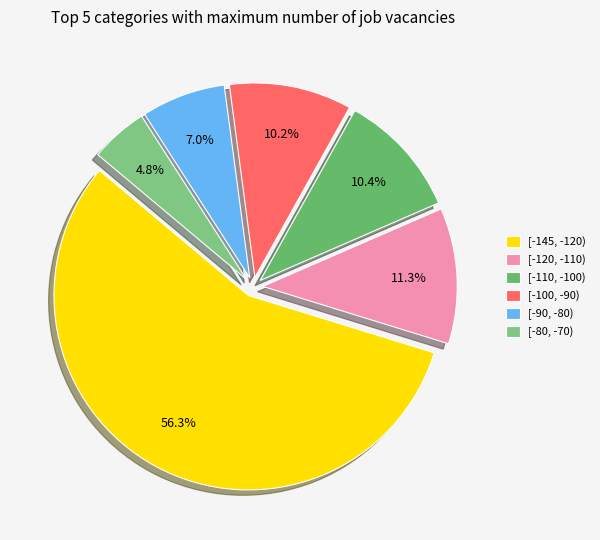

Which slice is the smallest?

[-80, -70)